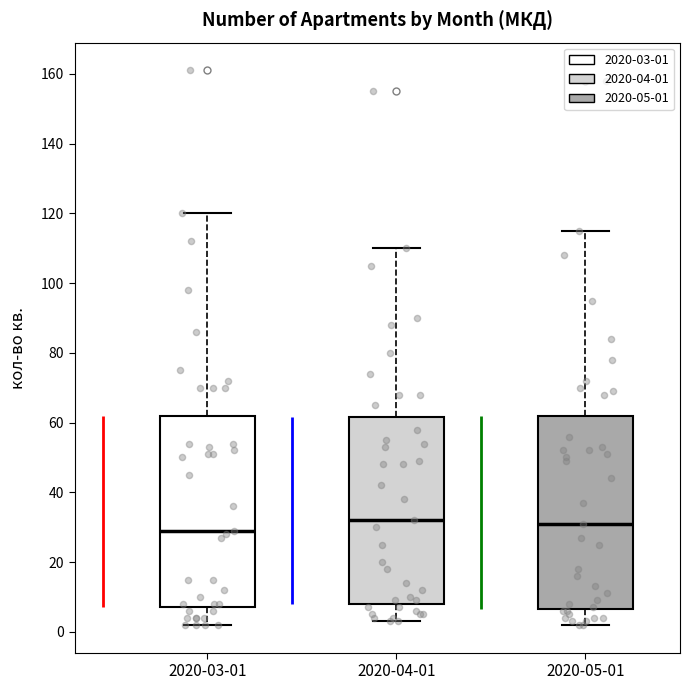

Where is the lower edge of the box for 2020-05-01 on the y-axis? The values are not printed on the chart, so give them approximately, as read against the axis.

6